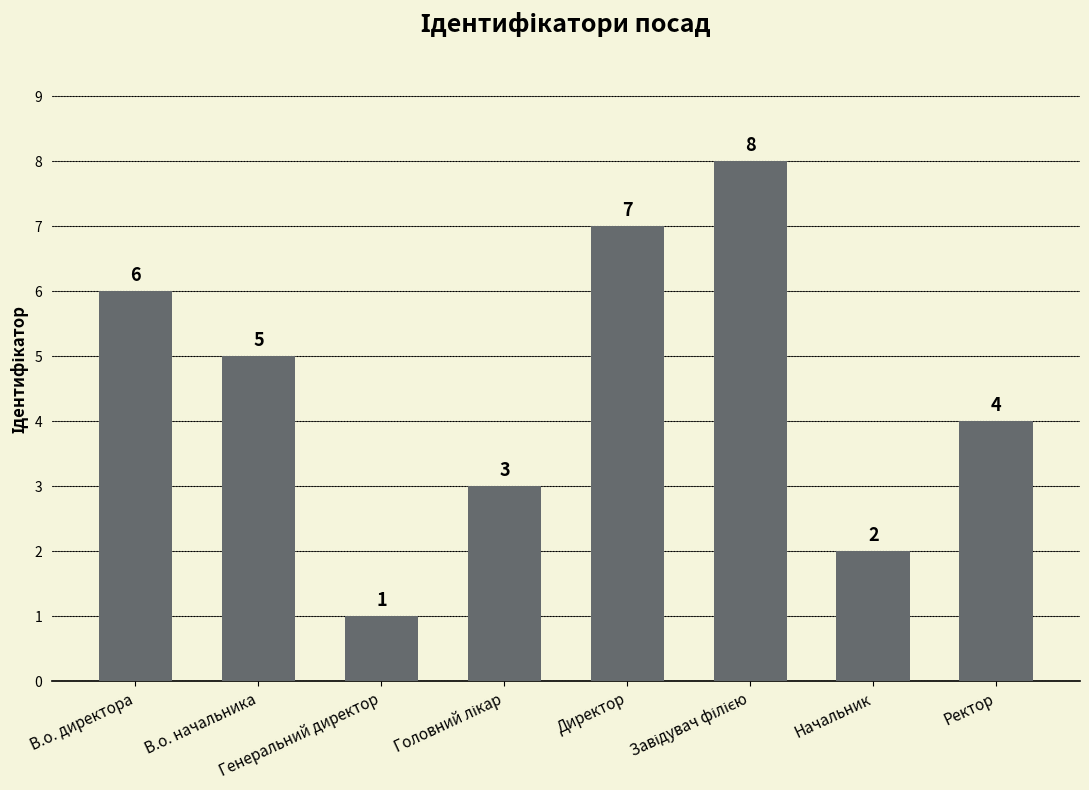

What is the sum of all values?

36